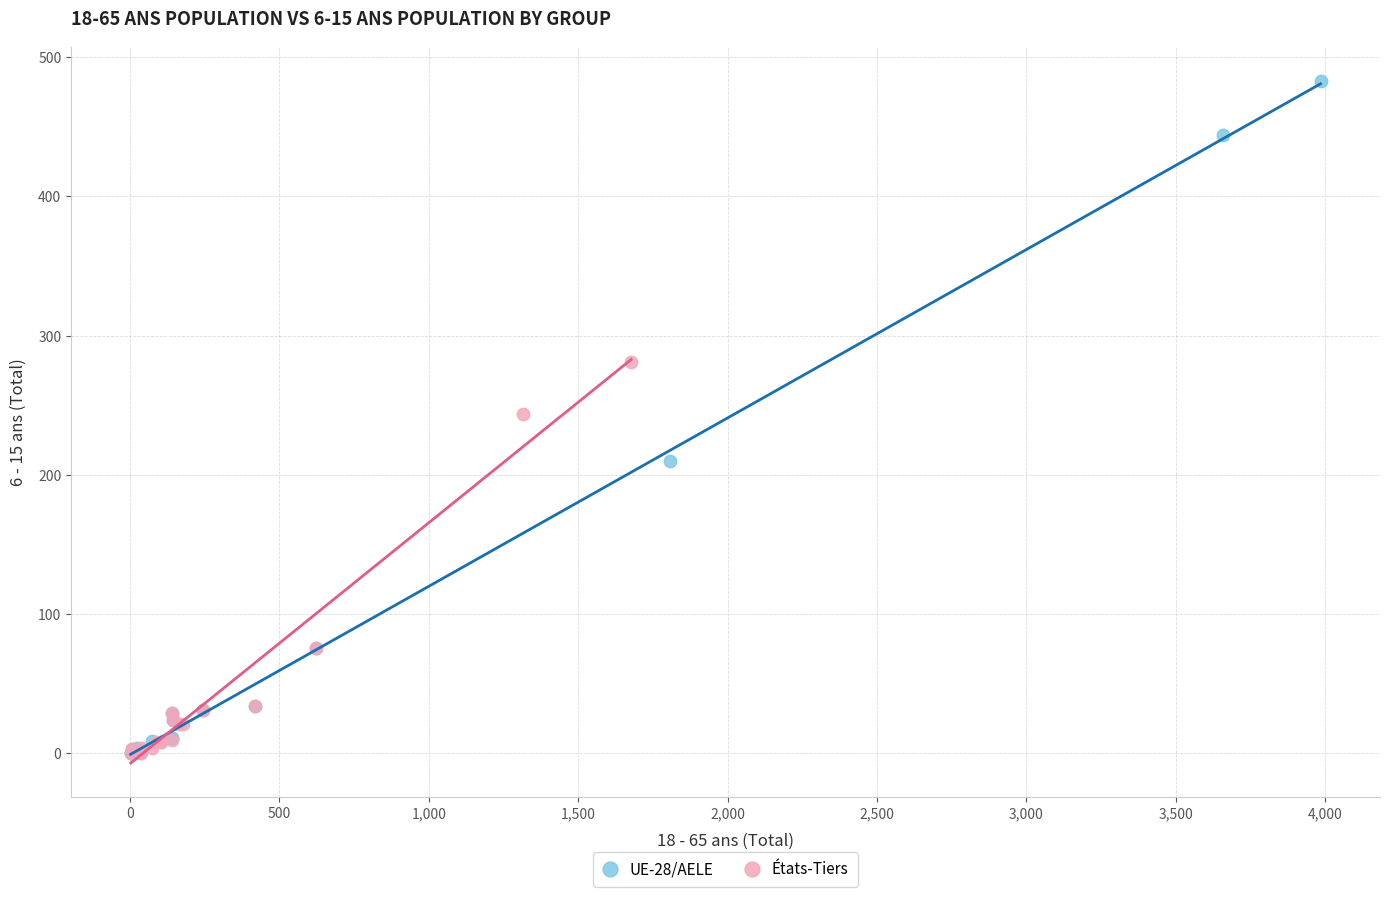

Which series has the largest Y range (max minus min)?

UE-28/AELE